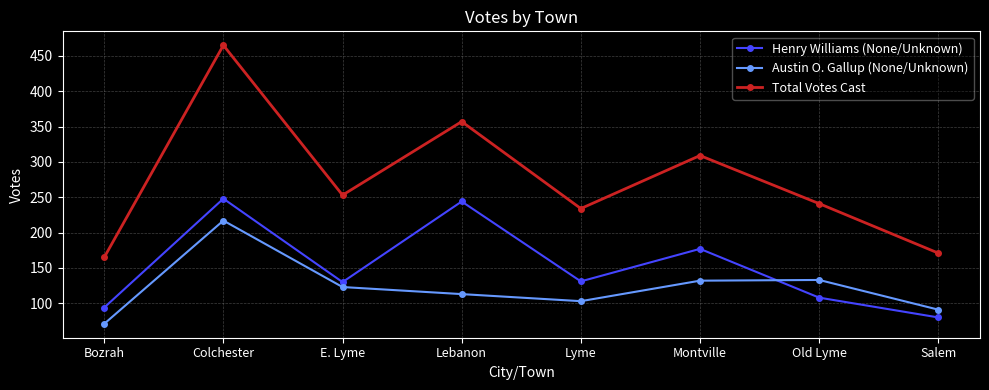

At which category is the sum across all series the highest?

Colchester